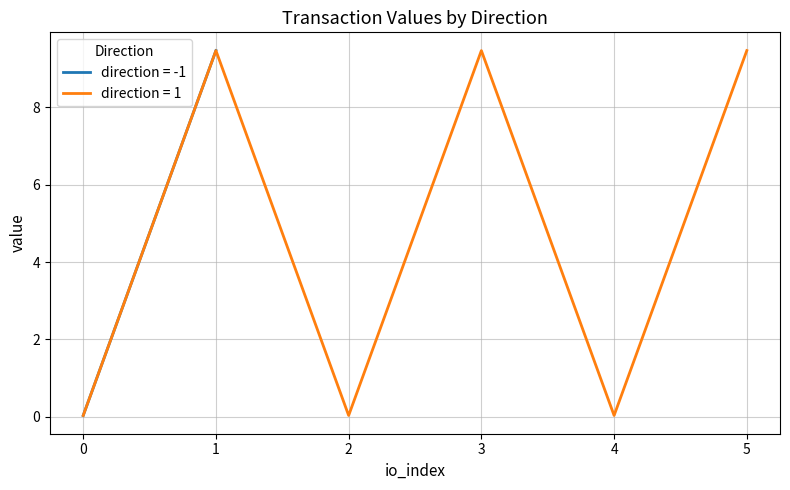

The value of direction = 1 at 1 is 16.3. True or false?

False